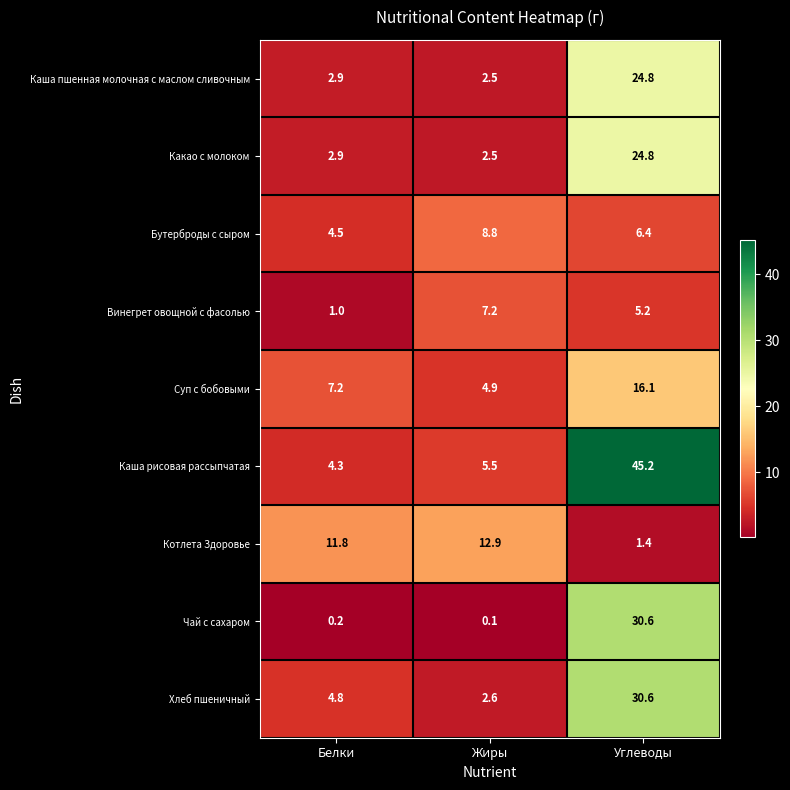

At which category is the sum across all series the highest?

Углеводы